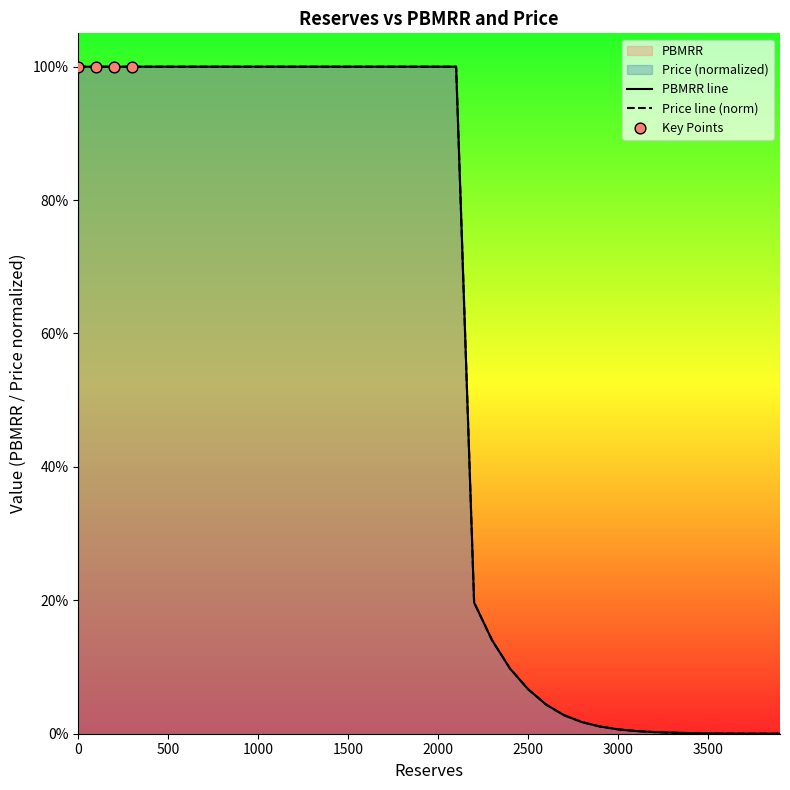

At how many categories does at least one series exceed 0?

40